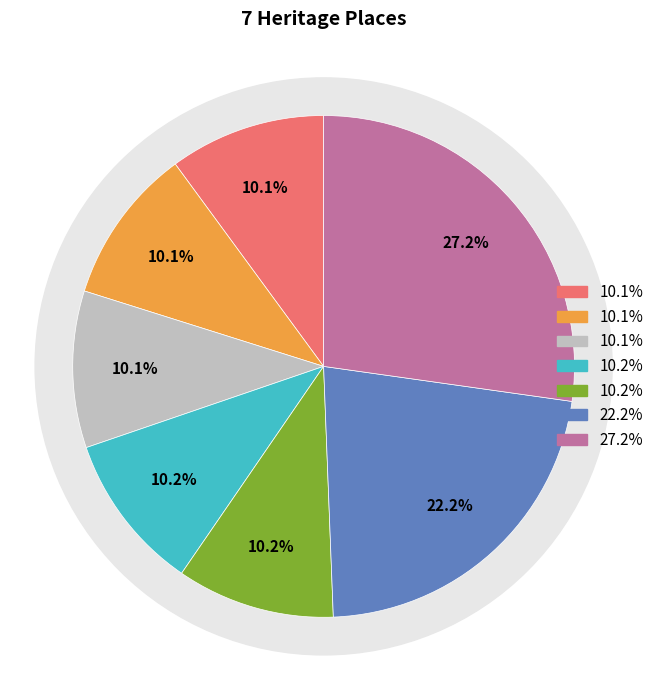

How many slices are in this pie chart?

7